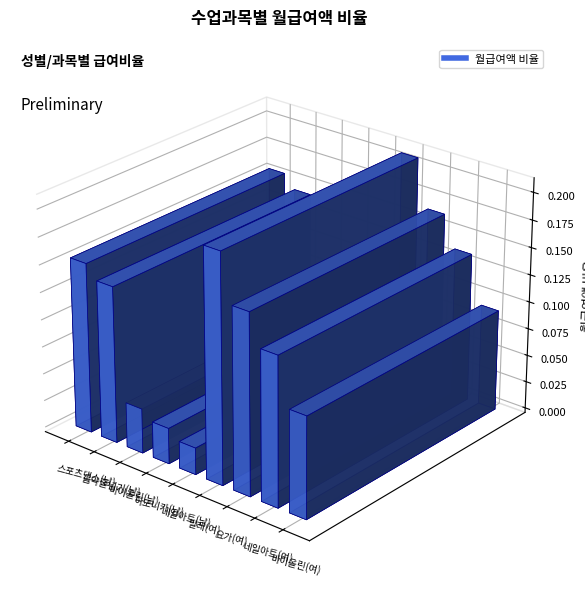

What is the label of the 3rd bar from the right?

요가(여)